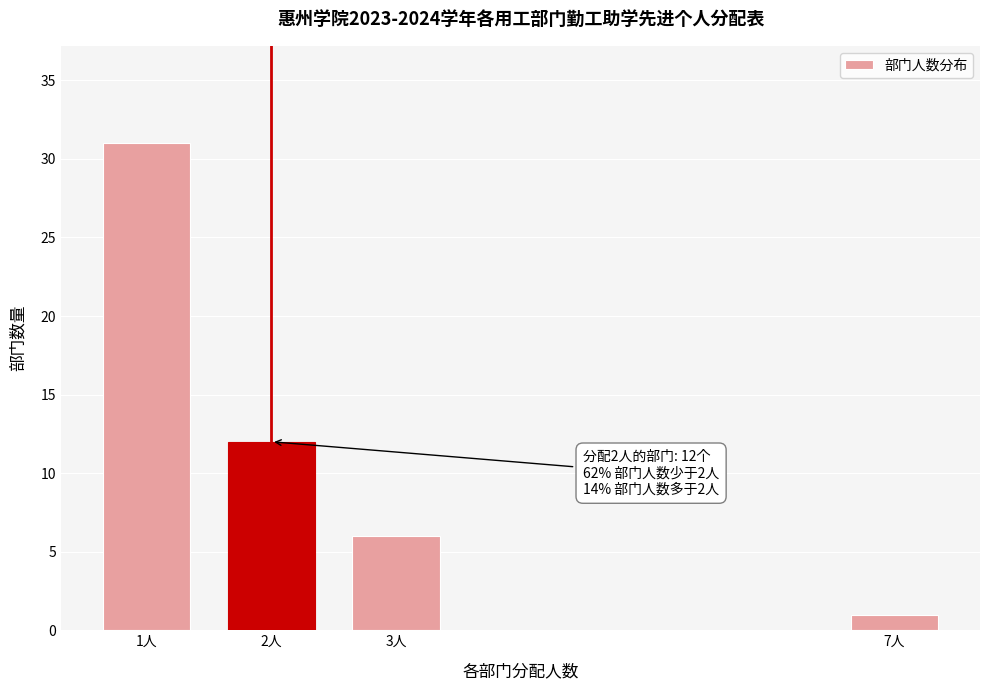

Reading left to right, transcribe all the data shown in this chart.

1人=31	2人=12	3人=6	7人=1